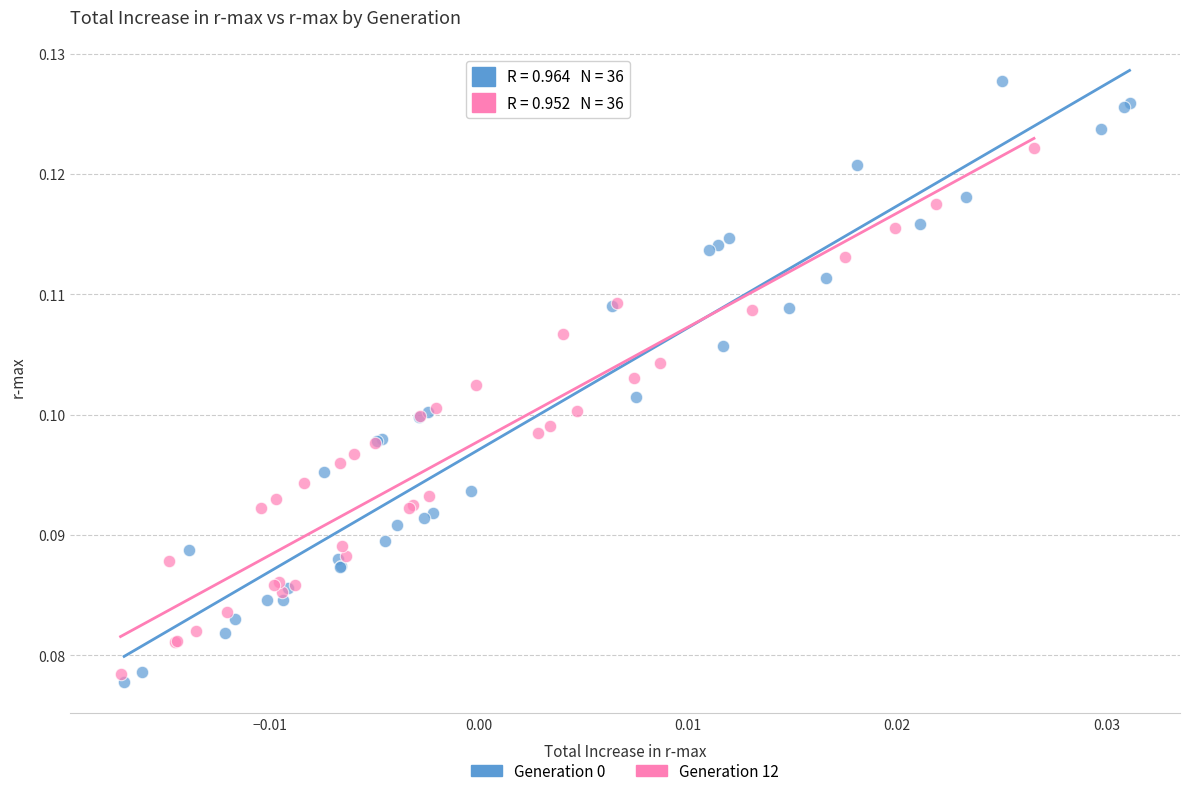

Which series reaches the minimum Y coordinate?

Generation 0